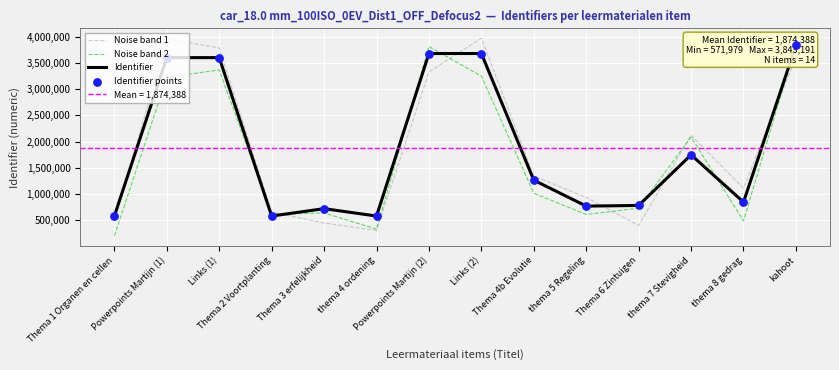

At which category is the sum across all series the highest?

kahoot